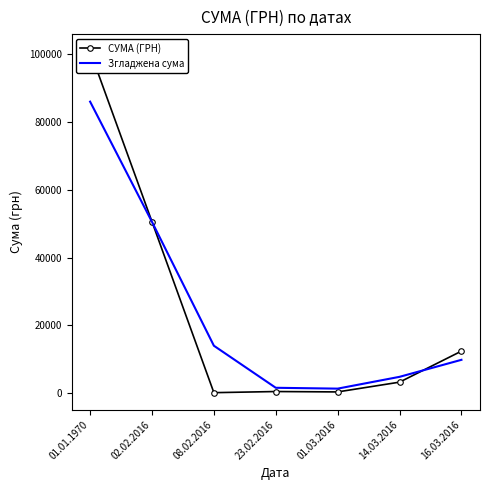

Where do СУМА (ГРН) and Згладжена сума first cross each other?

02.02.2016 and 08.02.2016